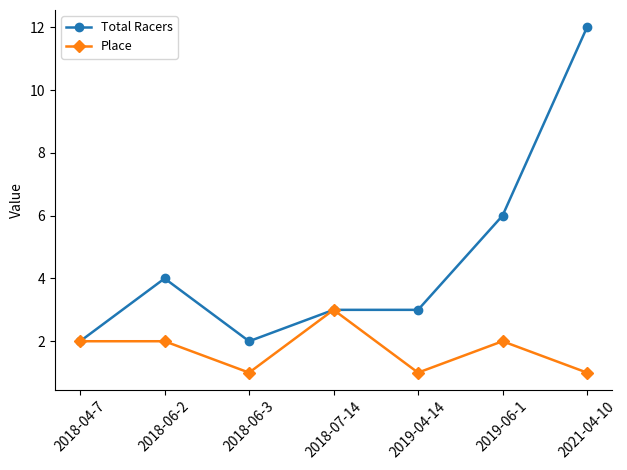

Rank the series at 2019-06-1 from lowest to highest value.

Place, Total Racers